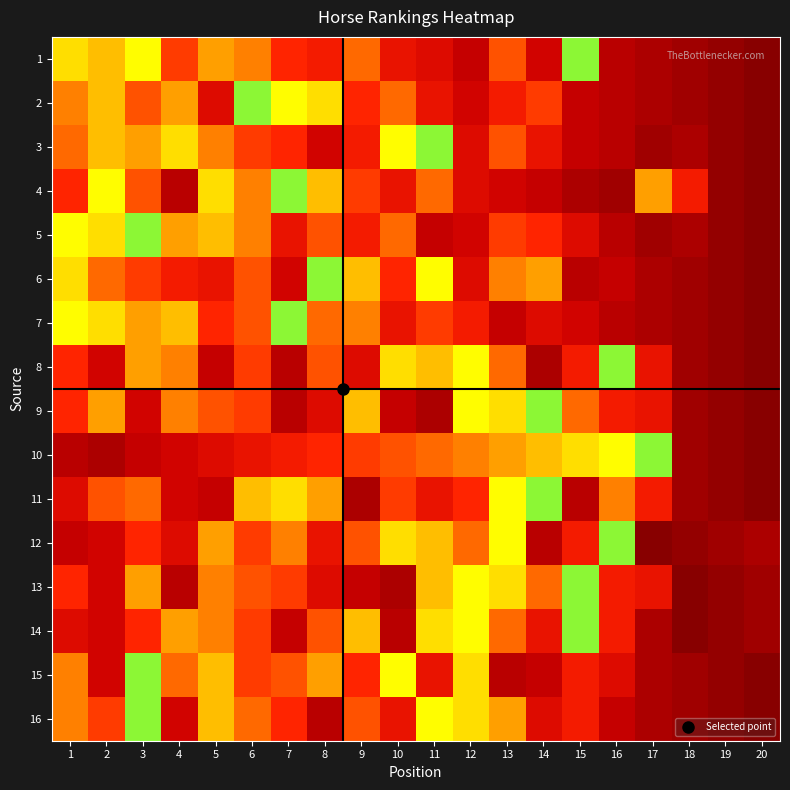

Reading right to left, extract all data points from this chart.

1: 20=23	19=22	18=21	17=20	16=19	15=4	14=17	13=11	12=18	11=16	10=15	9=10	8=14	7=13	6=9	5=8	4=12	3=5	2=7	1=6
2: 20=23	19=22	18=21	17=20	16=19	15=18	14=12	13=14	12=17	11=15	10=10	9=13	8=6	7=5	6=4	5=16	4=8	3=11	2=7	1=9
3: 20=23	19=22	18=20	17=21	16=19	15=18	14=15	13=11	12=16	11=4	10=5	9=14	8=17	7=13	6=12	5=9	4=6	3=8	2=7	1=10
4: 20=23	19=22	18=14	17=8	16=21	15=20	14=18	13=17	12=16	11=10	10=15	9=12	8=7	7=4	6=9	5=6	4=19	3=11	2=5	1=13
5: 20=23	19=22	18=20	17=21	16=19	15=16	14=13	13=12	12=17	11=18	10=10	9=14	8=11	7=15	6=9	5=7	4=8	3=4	2=6	1=5
6: 20=23	19=22	18=21	17=20	16=18	15=19	14=8	13=9	12=16	11=5	10=13	9=7	8=4	7=17	6=11	5=15	4=14	3=12	2=10	1=6
7: 20=23	19=22	18=21	17=20	16=19	15=17	14=16	13=18	12=14	11=12	10=15	9=9	8=10	7=4	6=11	5=13	4=7	3=8	2=6	1=5
8: 20=23	19=22	18=21	17=15	16=4	15=14	14=20	13=10	12=5	11=7	10=6	9=16	8=11	7=19	6=12	5=18	4=9	3=8	2=17	1=13
9: 20=23	19=22	18=21	17=15	16=14	15=10	14=4	13=6	12=5	11=20	10=18	9=7	8=16	7=19	6=12	5=11	4=9	3=17	2=8	1=13
10: 20=23	19=22	18=21	17=4	16=5	15=6	14=7	13=8	12=9	11=10	10=11	9=12	8=13	7=14	6=15	5=16	4=17	3=18	2=20	1=19
11: 20=23	19=22	18=21	17=14	16=9	15=19	14=4	13=5	12=13	11=15	10=12	9=20	8=8	7=6	6=7	5=18	4=17	3=10	2=11	1=16
12: 20=20	19=21	18=22	17=23	16=4	15=14	14=19	13=5	12=10	11=7	10=6	9=11	8=15	7=9	6=12	5=8	4=16	3=13	2=17	1=18
13: 20=21	19=22	18=23	17=15	16=14	15=4	14=10	13=6	12=5	11=7	10=20	9=18	8=16	7=12	6=11	5=9	4=19	3=8	2=17	1=13
14: 20=21	19=22	18=23	17=20	16=14	15=4	14=15	13=10	12=5	11=6	10=19	9=7	8=11	7=18	6=12	5=9	4=8	3=13	2=17	1=16
15: 20=23	19=22	18=21	17=20	16=16	15=14	14=18	13=19	12=6	11=15	10=5	9=13	8=8	7=11	6=12	5=7	4=10	3=4	2=17	1=9
16: 20=23	19=22	18=21	17=20	16=18	15=14	14=16	13=8	12=6	11=5	10=15	9=11	8=19	7=13	6=10	5=7	4=17	3=4	2=12	1=9